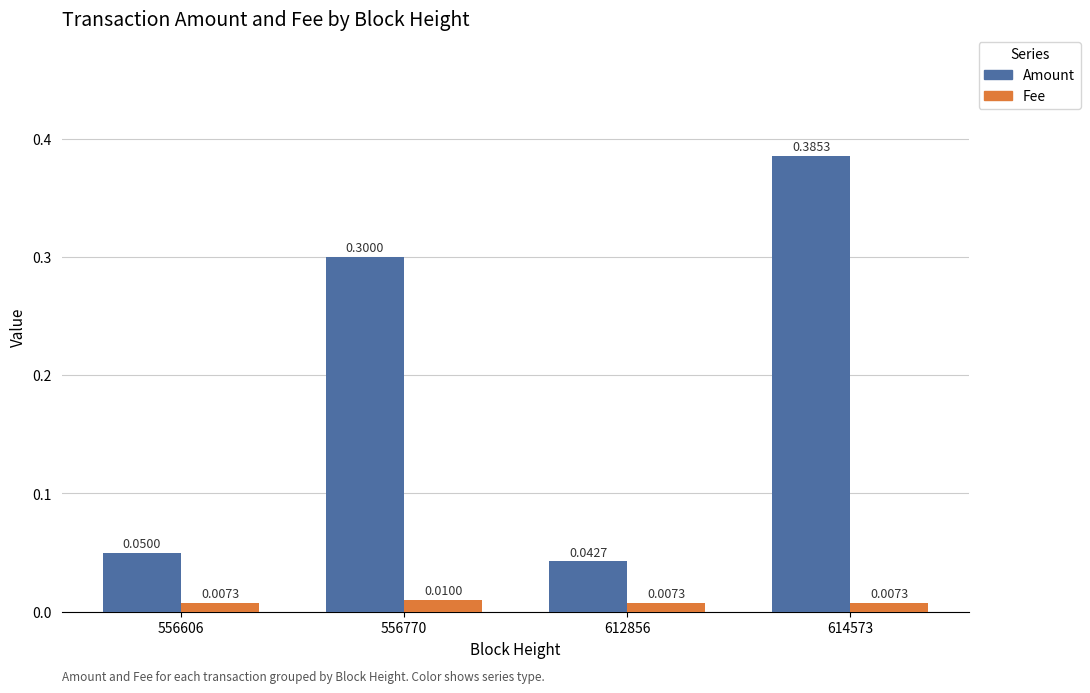

List the series in order of their overall mean, lowest first.

Fee, Amount